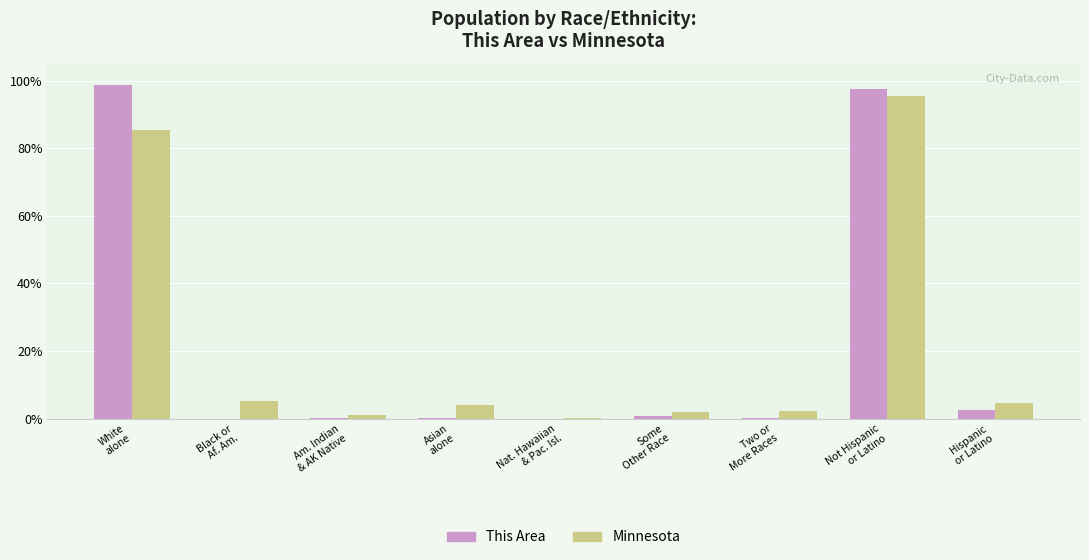

What is the maximum value for This Area?

98.6